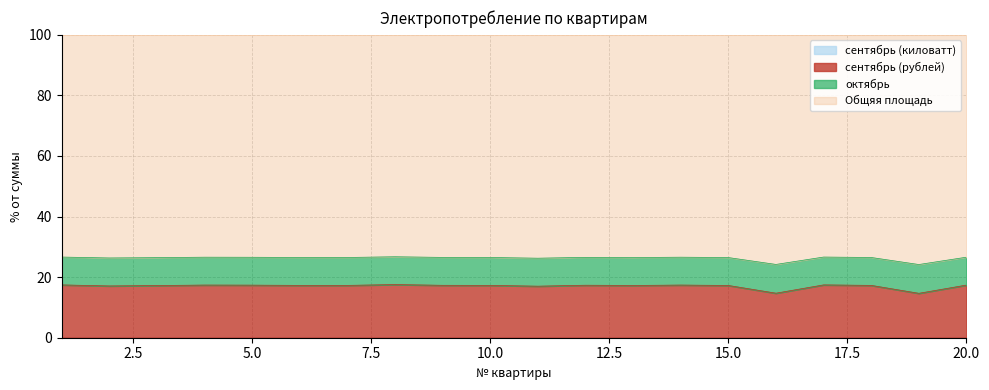

True or false: Общяя площадь and сентябрь (рублей) cross at least once.

False